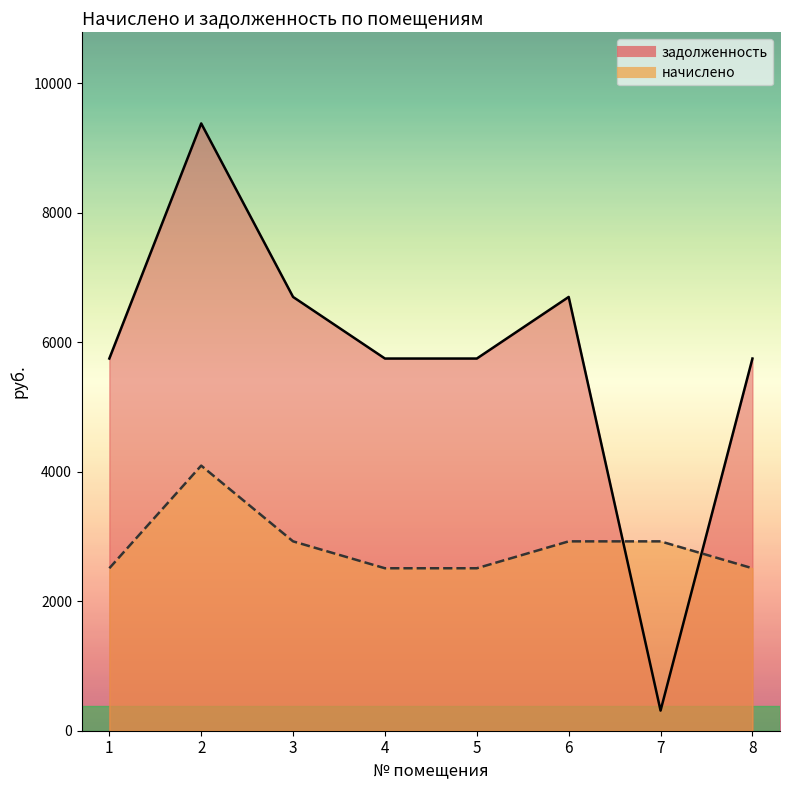

At which category is the sum across all series the highest?

2